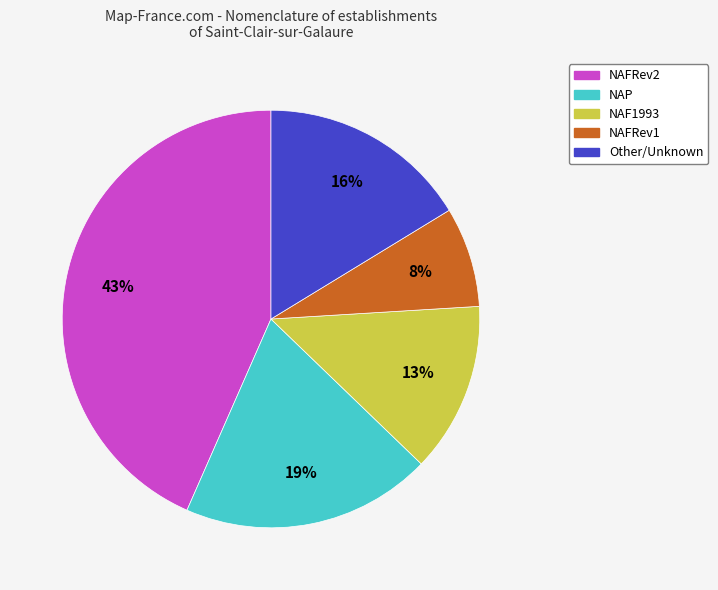

Which has a higher value, Other/Unknown or NAP?

NAP